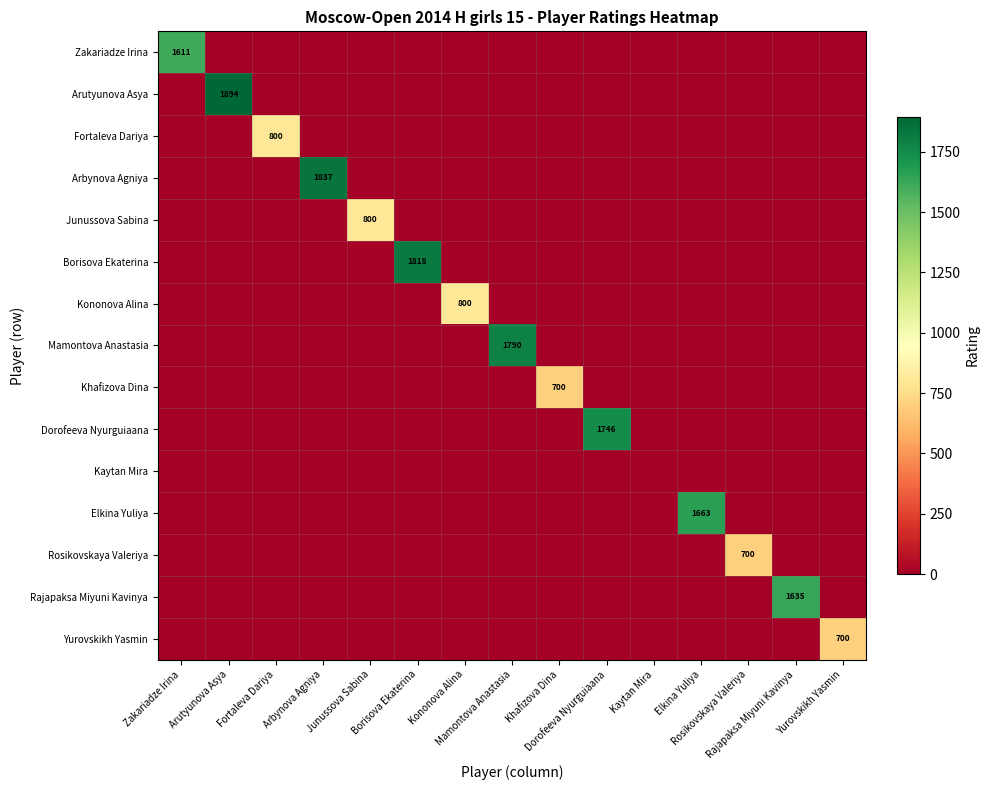

Where is Yurovskikh Yasmin nearest to the value 350?

Zakariadze Irina